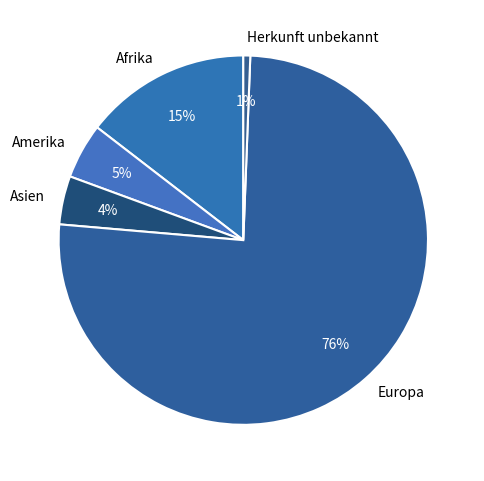

Is it true that Asien is 4% of the pie?

True